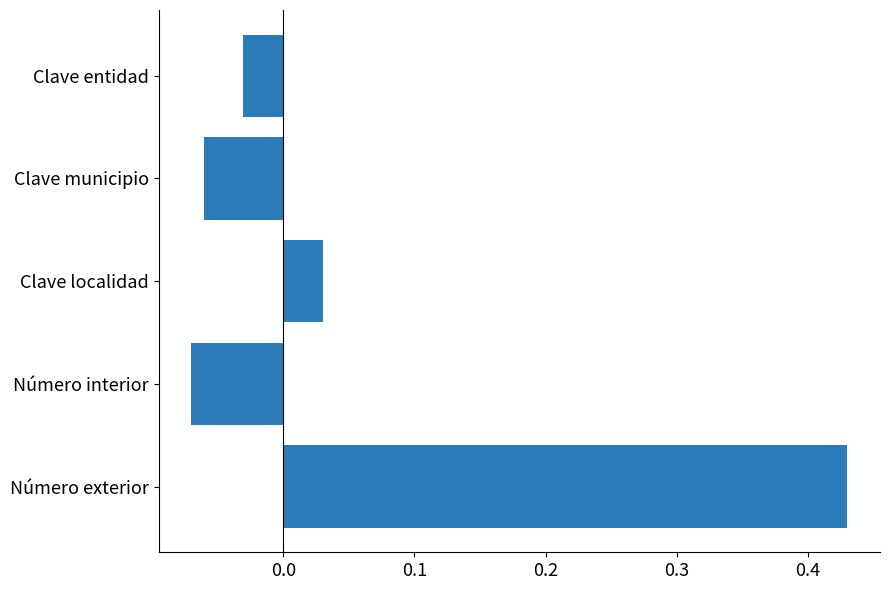

How many values exceed 0?

2